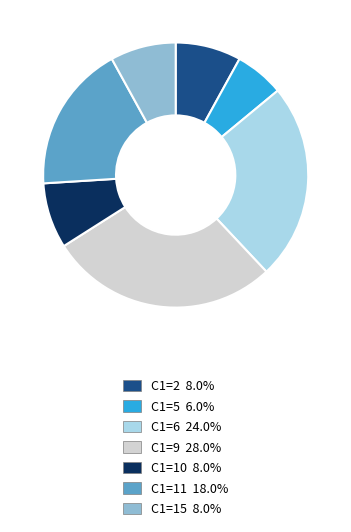

Is C1=5 the majority of the pie?

No